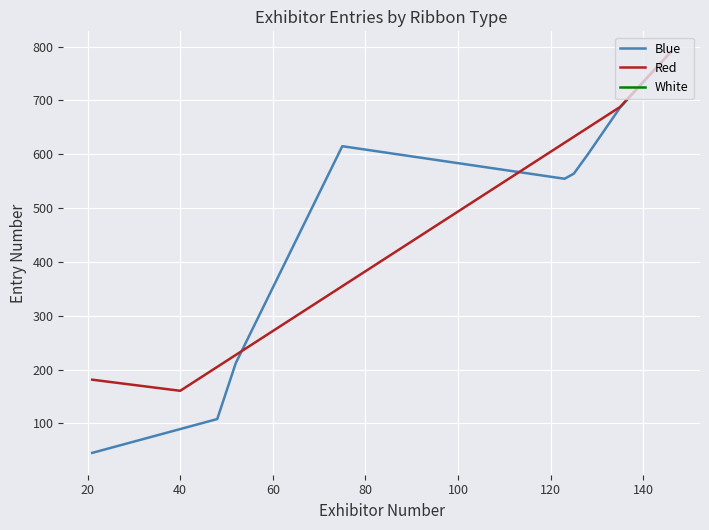

After their last crossing, which series has the higher values: White or Blue?

Blue